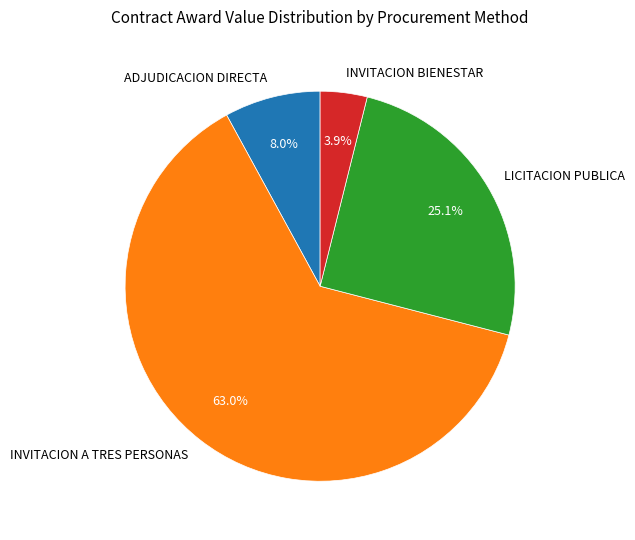

Rank the categories by value from lowest to highest.

INVITACION BIENESTAR, ADJUDICACION DIRECTA, LICITACION PUBLICA, INVITACION A TRES PERSONAS